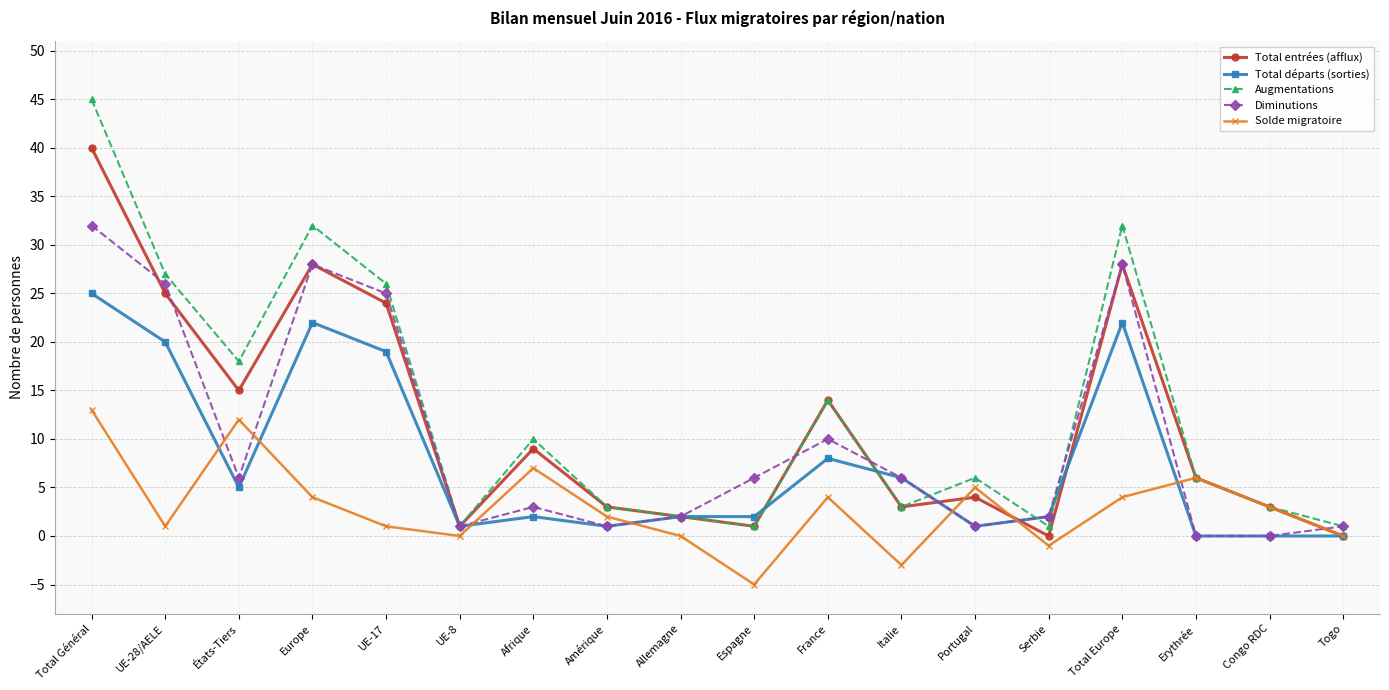

True or false: Diminutions and Solde migratoire cross at least once.

True